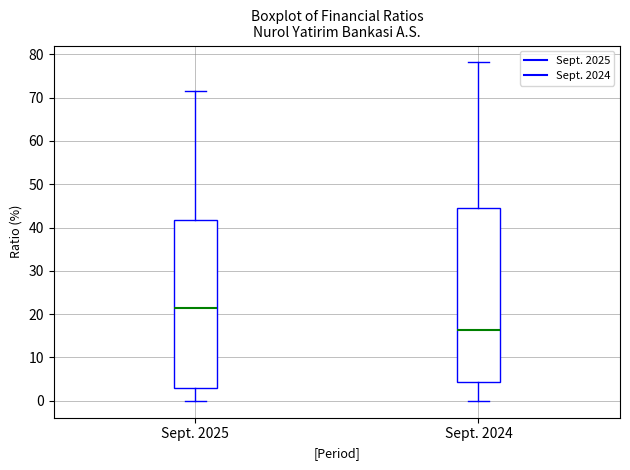

Which box's median line is the highest?

Sept. 2025